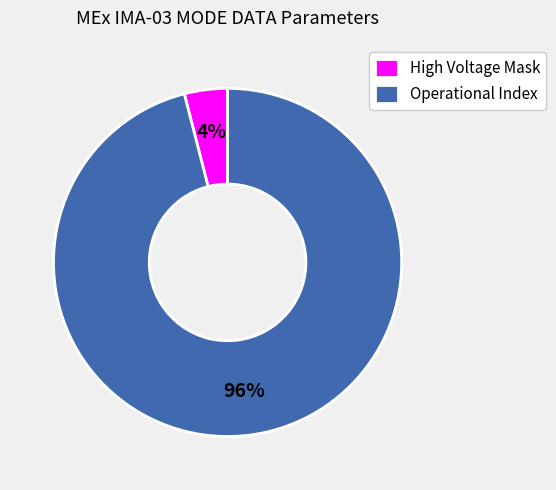

What is the largest slice in the pie chart?

Operational Index